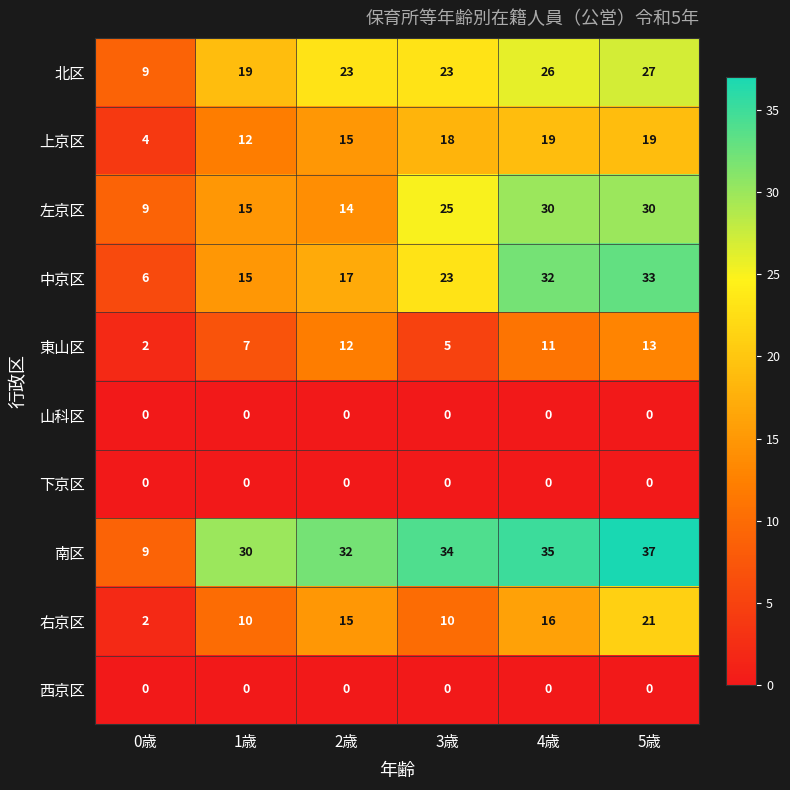

What is the total value across all series at 4歳?

169